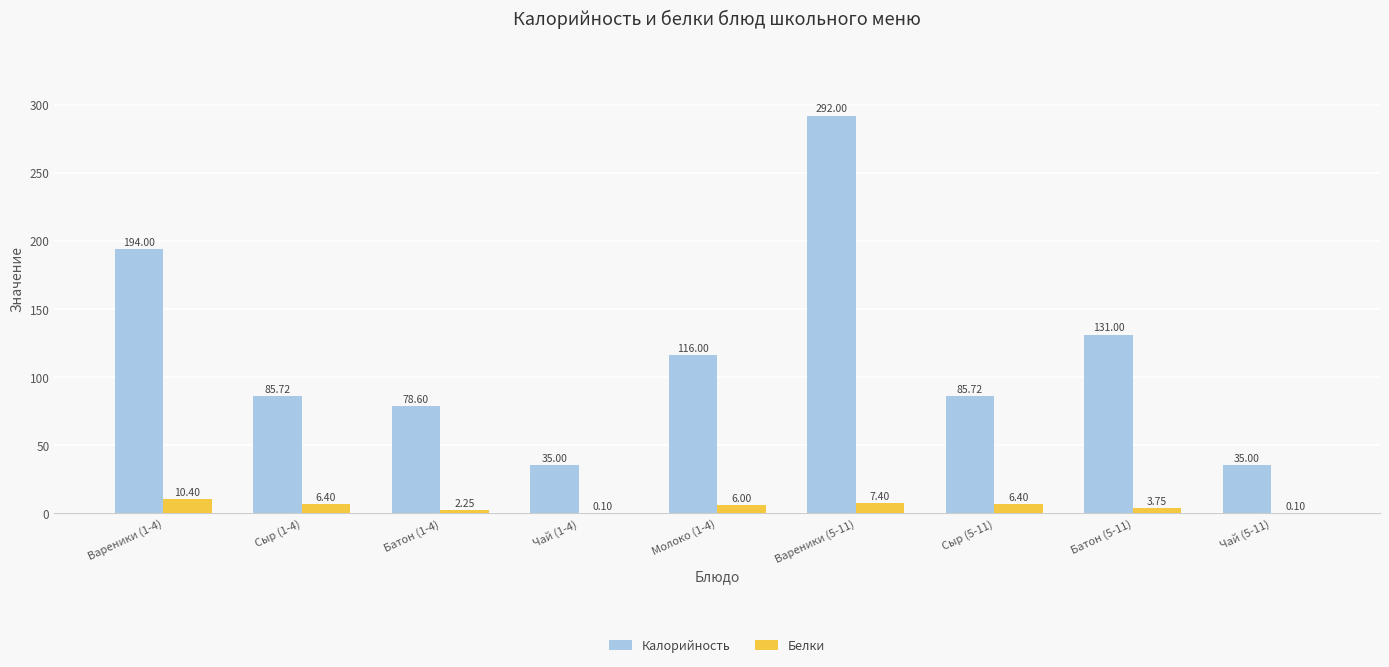

Which series has the largest total across all categories?

Калорийность